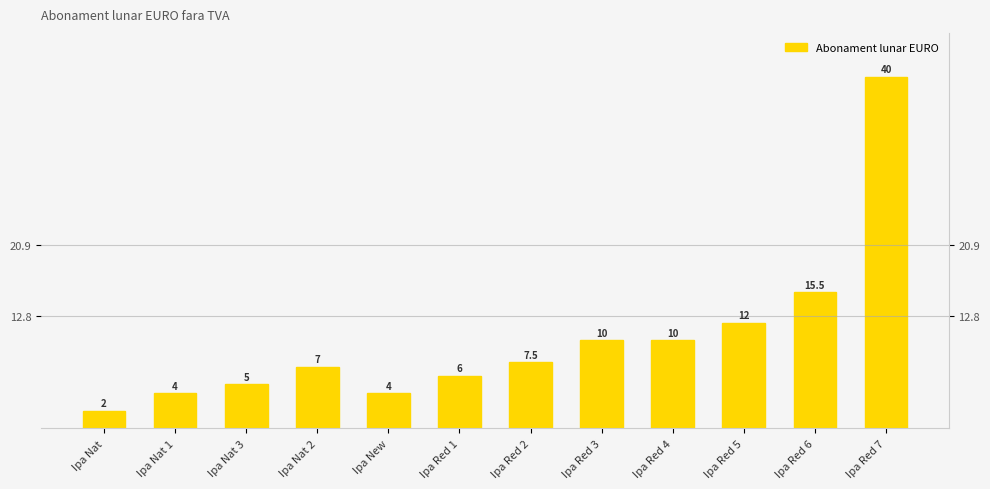

What position from the right is Ipa Nat 1?

11